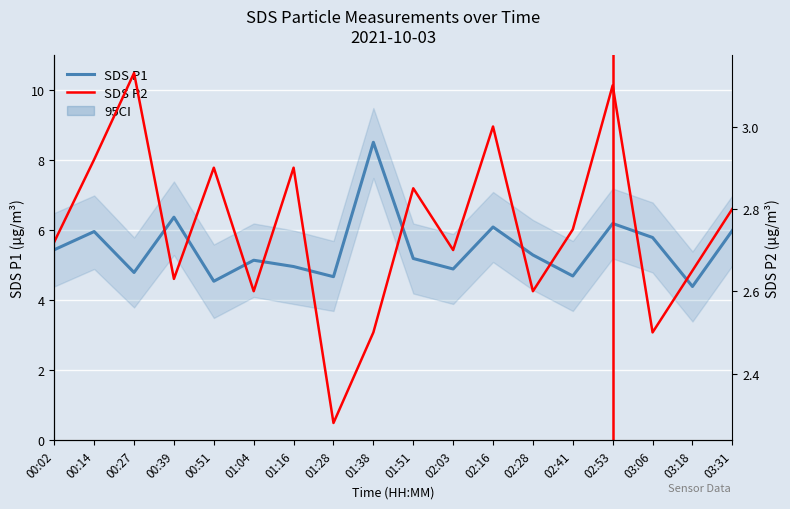

What is the sum of all Latest data values?

49.5